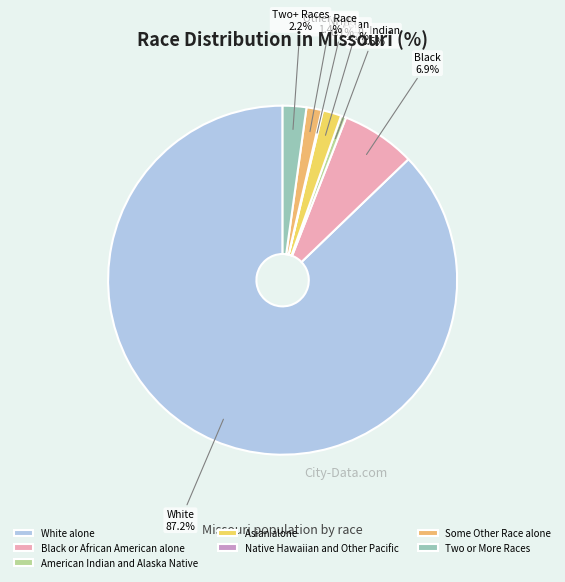

To the nearest percent, what is the average slice percentage?

14%